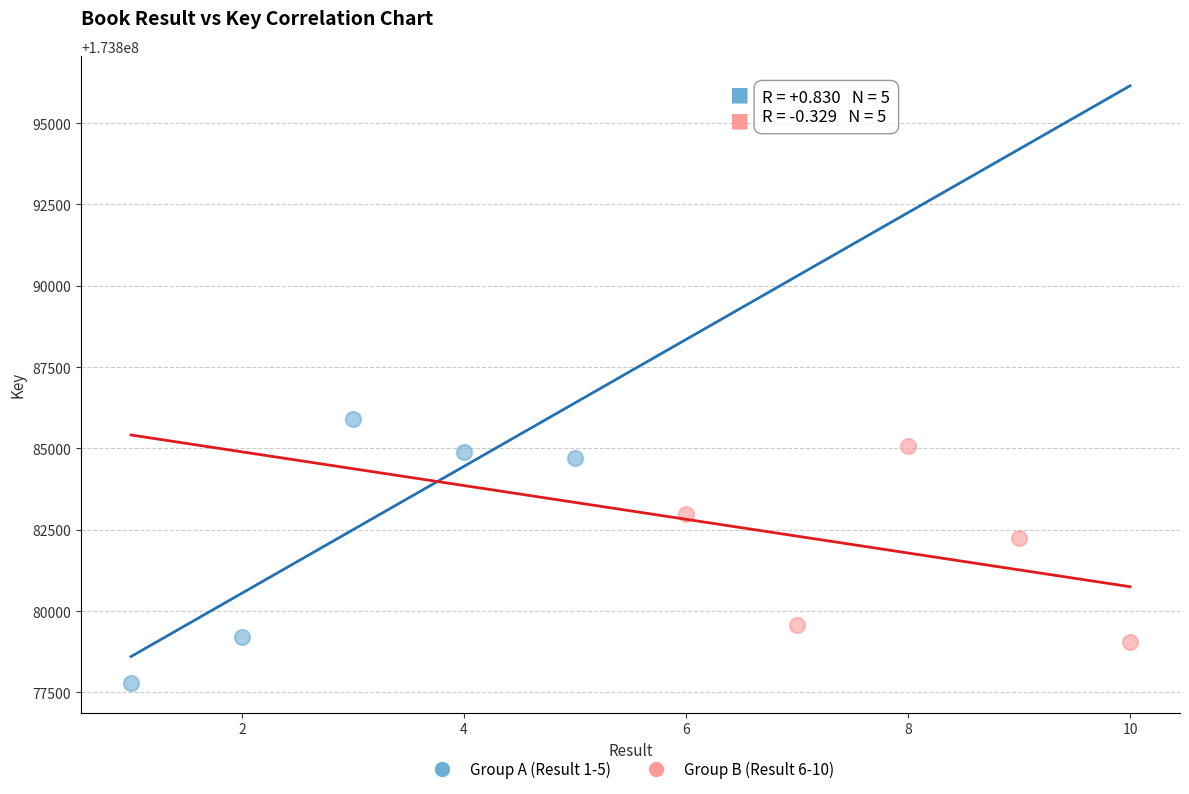

Which series has the largest Y range (max minus min)?

Group A (Result 1-5)